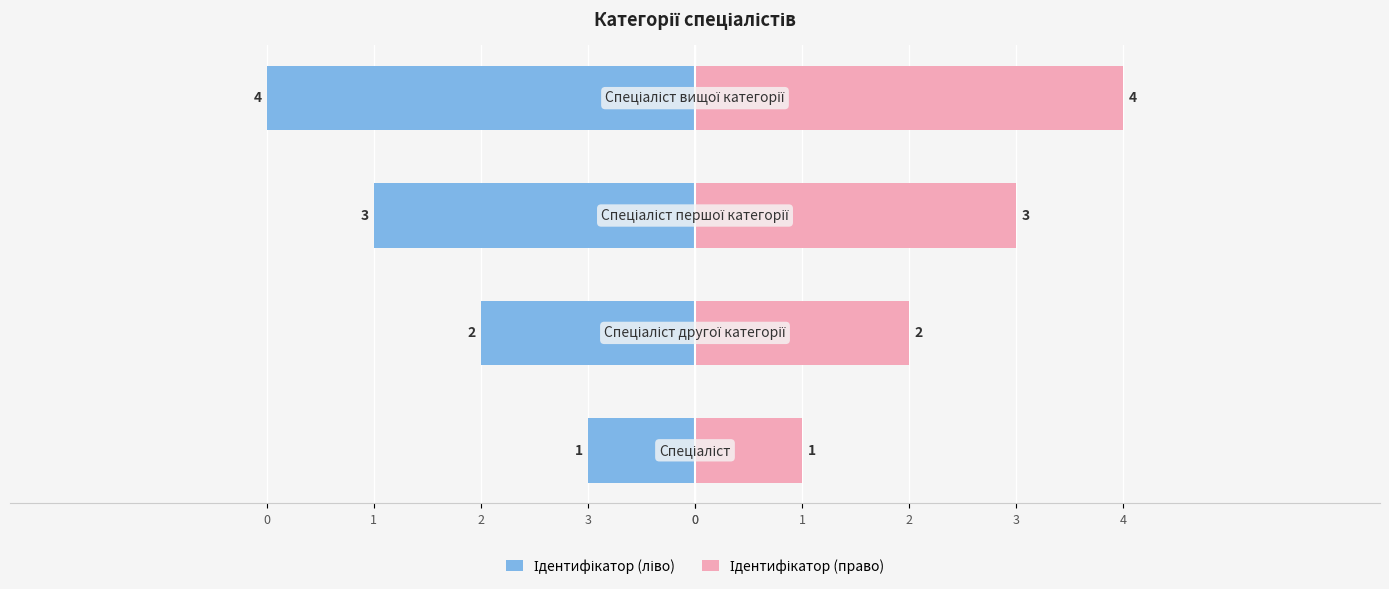

What is the value of the Ідентифікатор (право) bar at the 4th from the left?

4